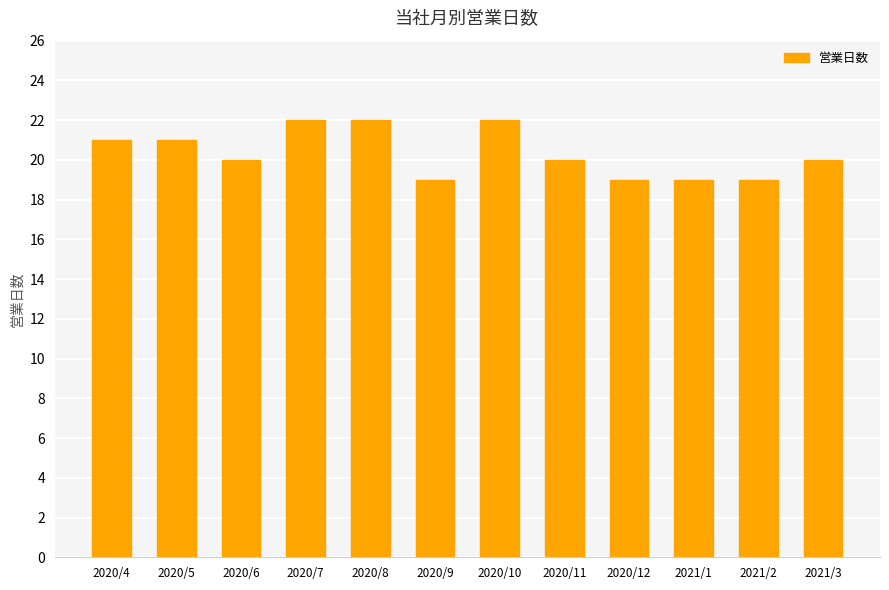

What is the label of the 1st bar from the right?

2021/3